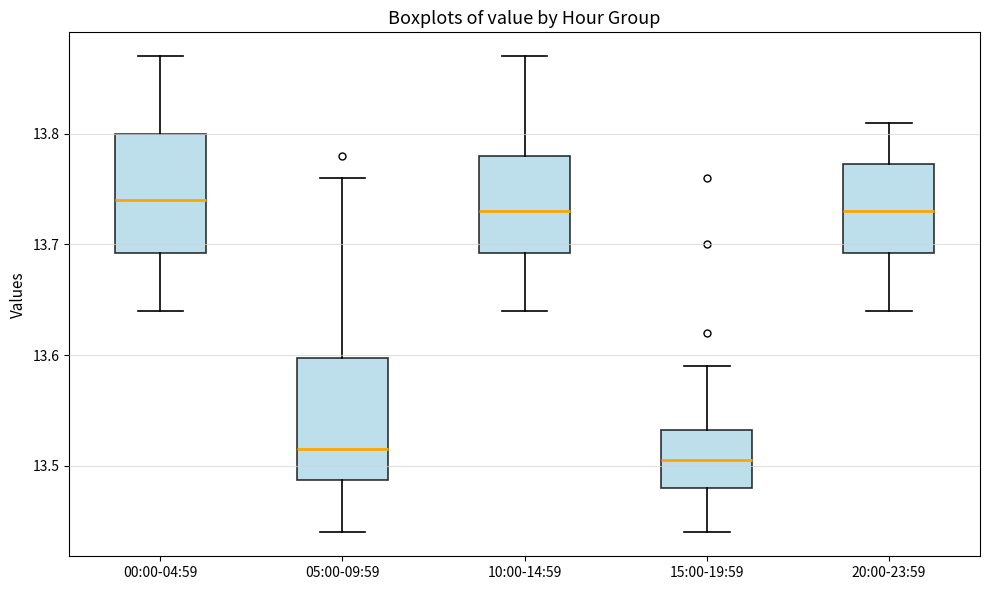

Where is the upper edge of the box for 05:00-09:59 on the y-axis? The values are not printed on the chart, so give them approximately, as read against the axis.

13.60